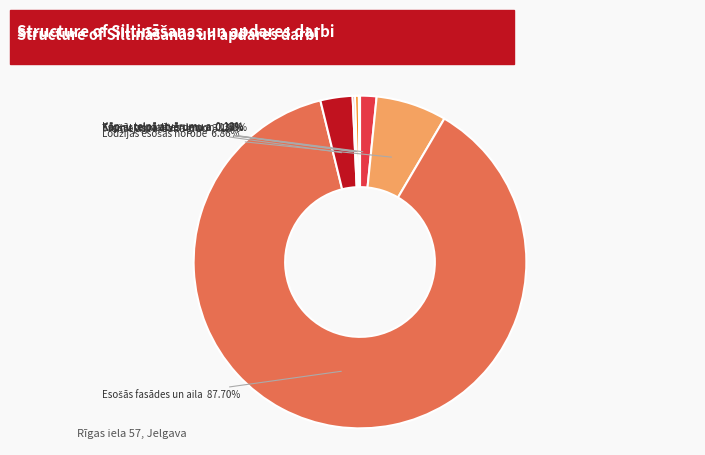

What is the smallest slice in the pie chart?

Kāpņu telpā atvērumu aizmūrēšana 150mm